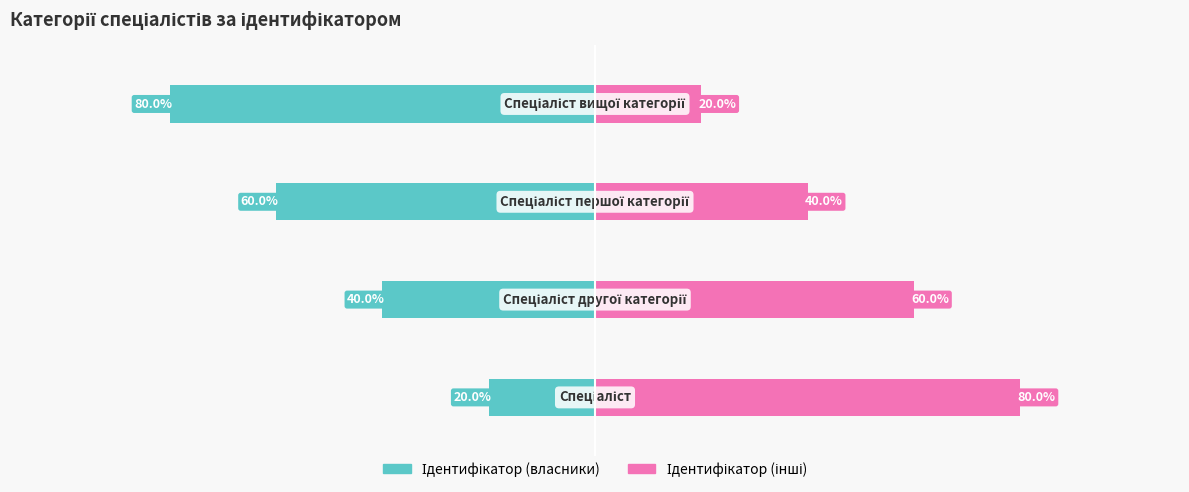

The value of Ідентифікатор (інші) at 1 is 60. True or false?

True